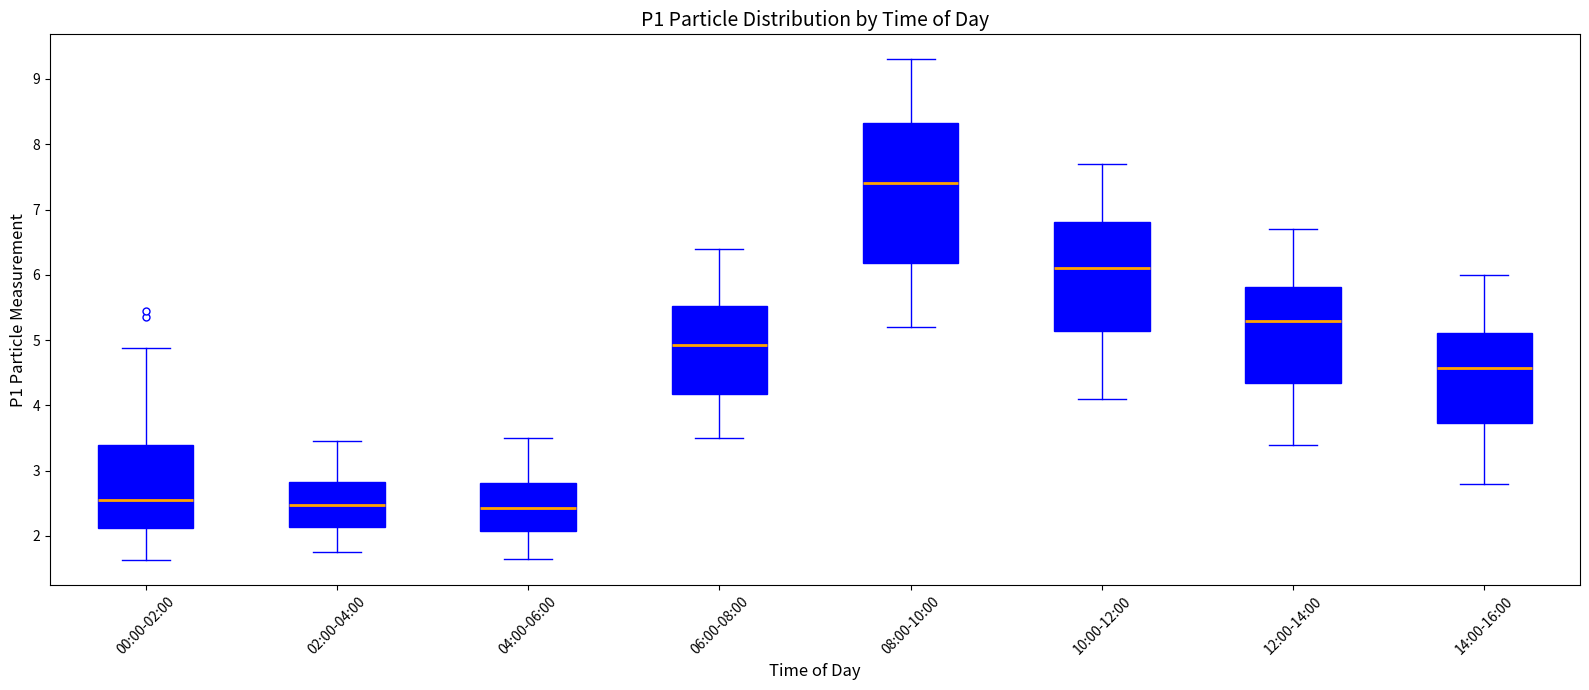

Where is the upper edge of the box for 08:00-10:00 on the y-axis? The values are not printed on the chart, so give them approximately, as read against the axis.

8.3